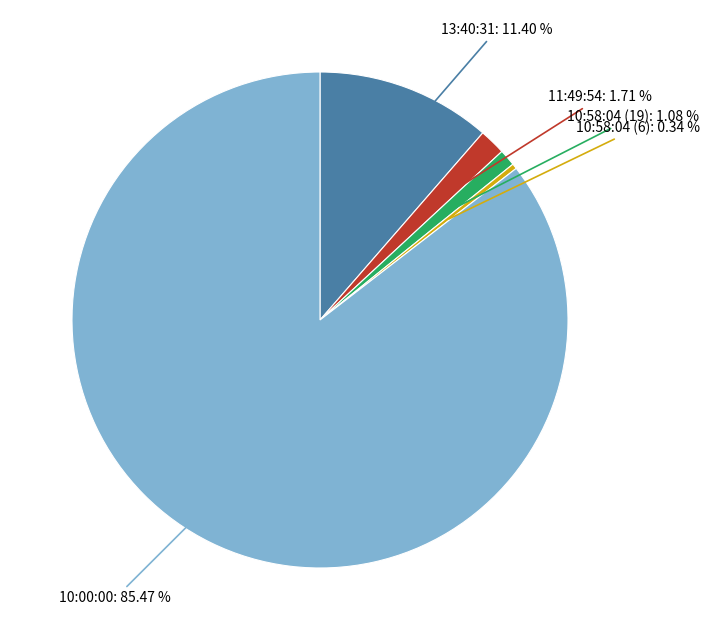

Count the number of slices in the pie.

5